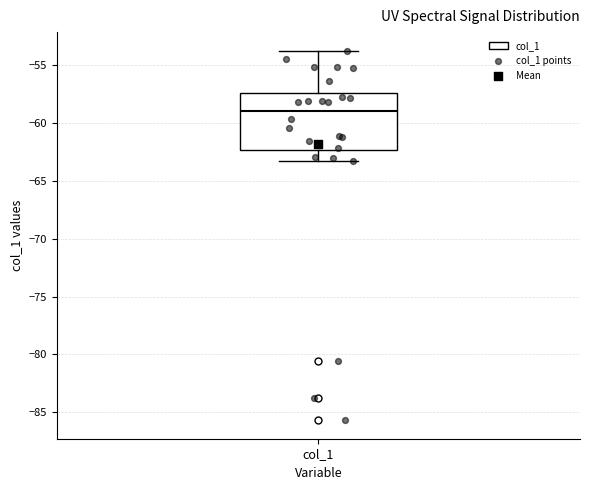

Transcribe this box plot: give where the median line is, the range the box spans, and where the two whiskers end, as read against the y-axis. The values are not printed on the chart, so give them approximately, as read against the axis.

median -59.0, box -62.5 to -57.5, whiskers -63.5 to -53.5